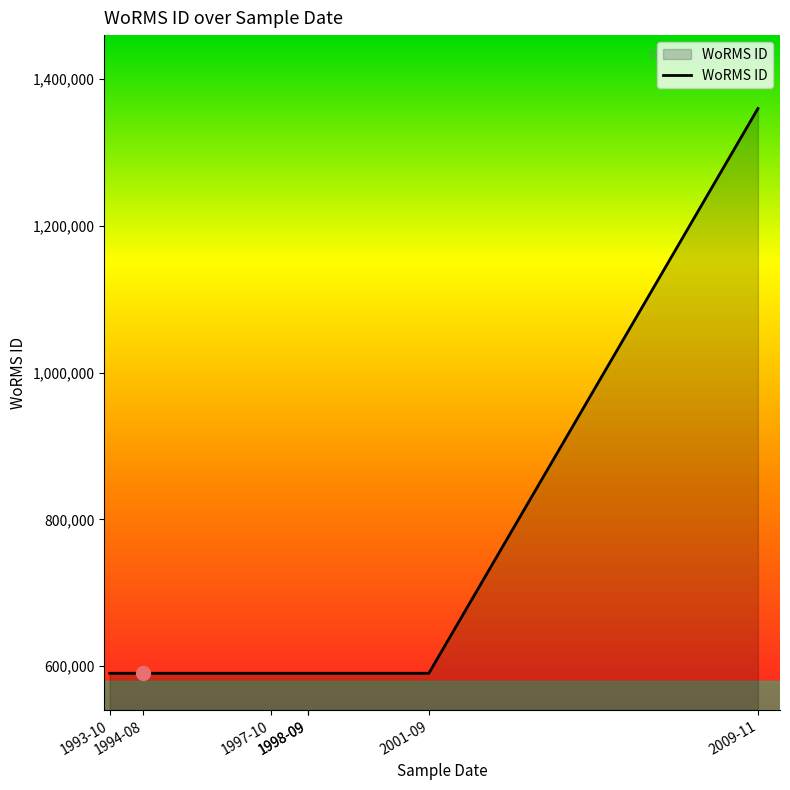

What is the average value?

700337